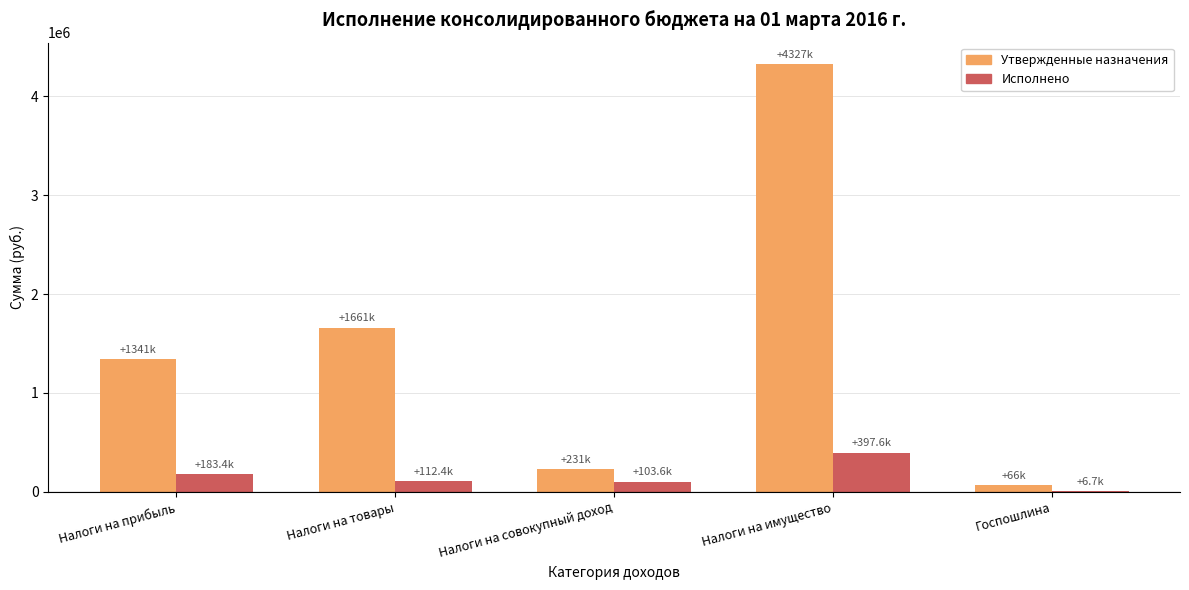

Which series changed the most between Налоги на совокупный доход and Налоги на имущество?

Утвержденные назначения